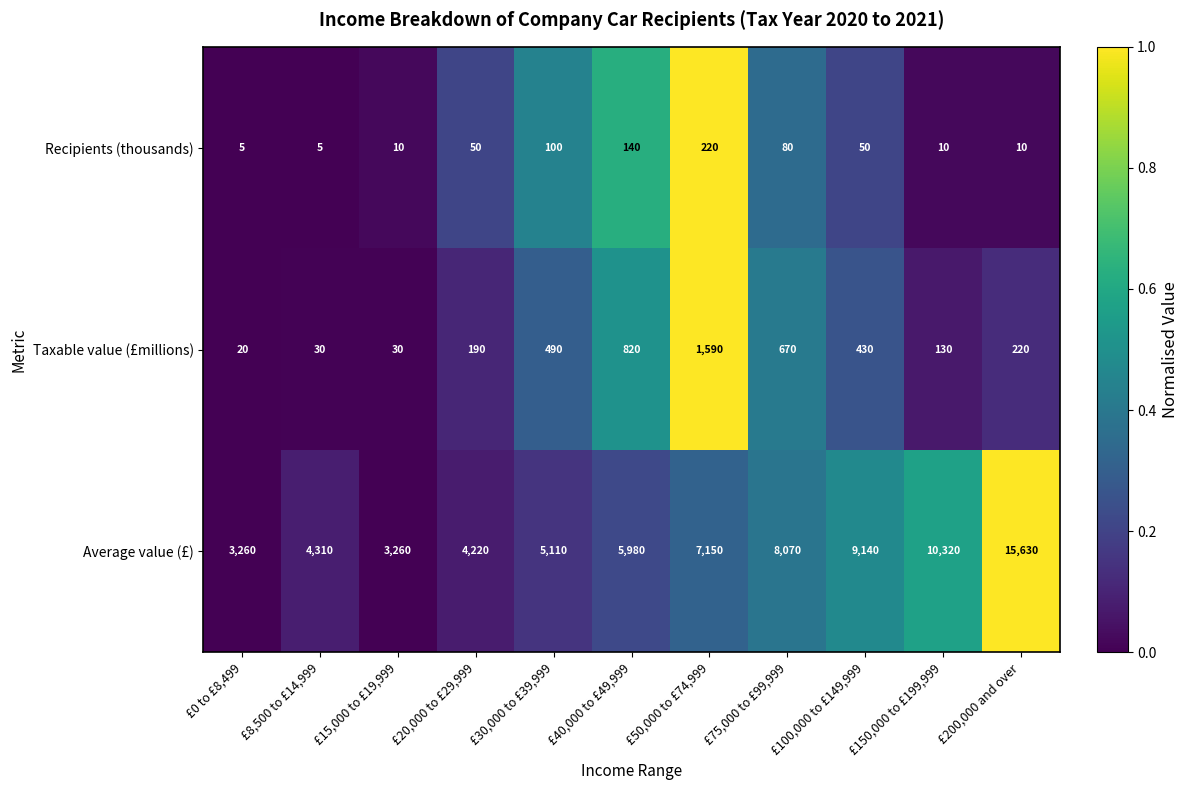

Count the number of data series in this chart.

3